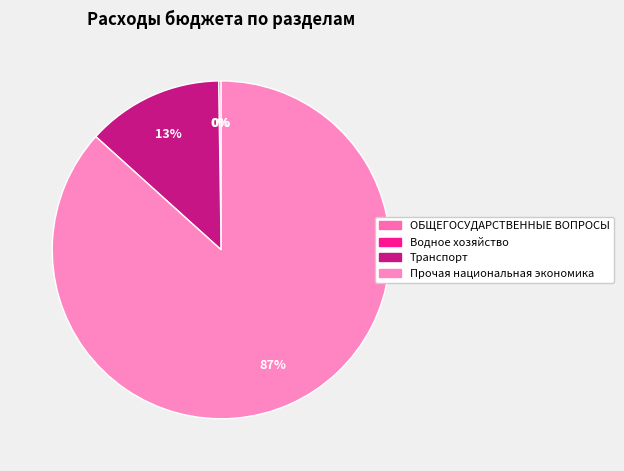

True or false: Прочая национальная экономика accounts for 96% of the total.

False